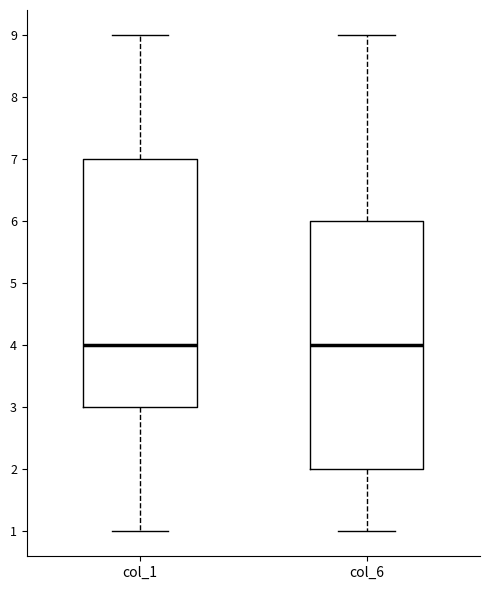

Where is the lower edge of the box for col_6 on the y-axis? The values are not printed on the chart, so give them approximately, as read against the axis.

2